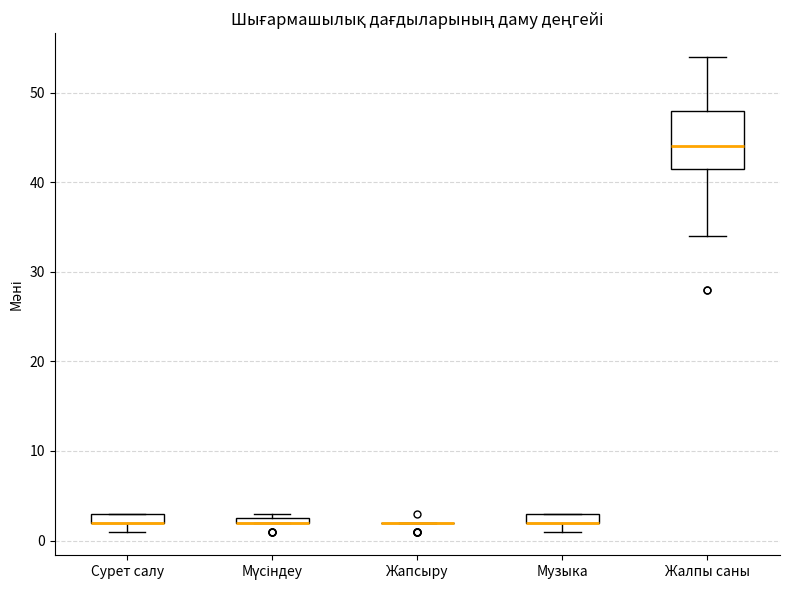

Comparing the boxes themselves (not the whiskers), which one is the tallest?

Жалпы саны